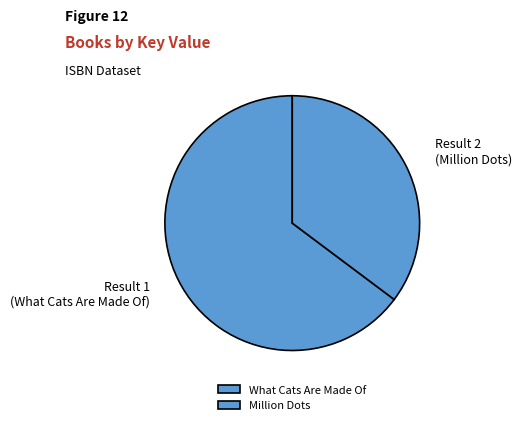

How many slices are in this pie chart?

2